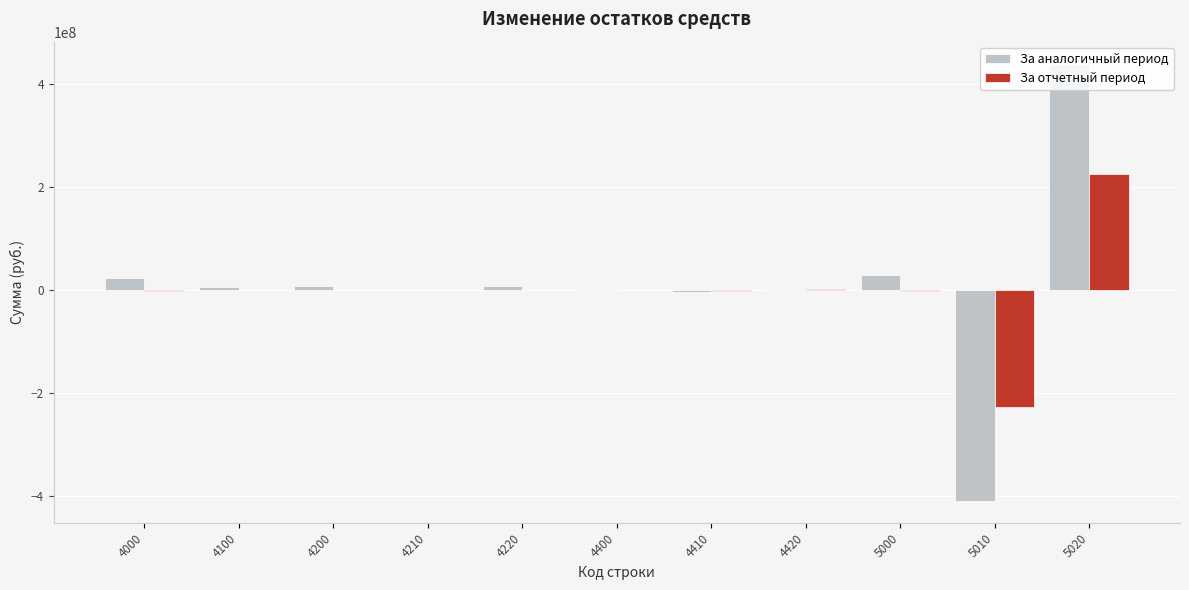

At which category is the sum across all series the highest?

5020